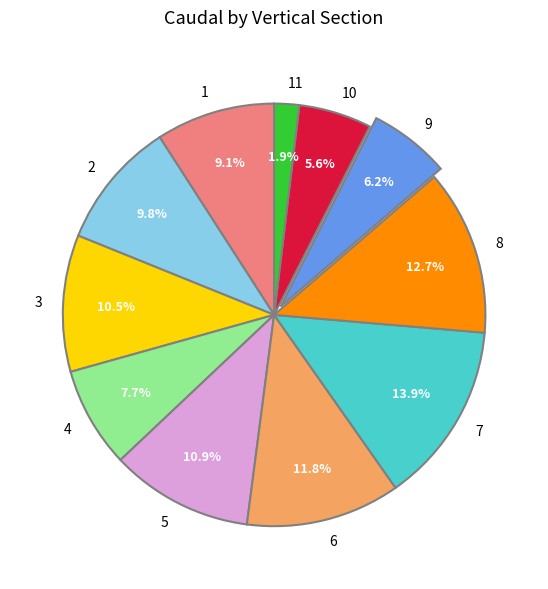

What percentage is the 8 slice, to the nearest percent?

13%